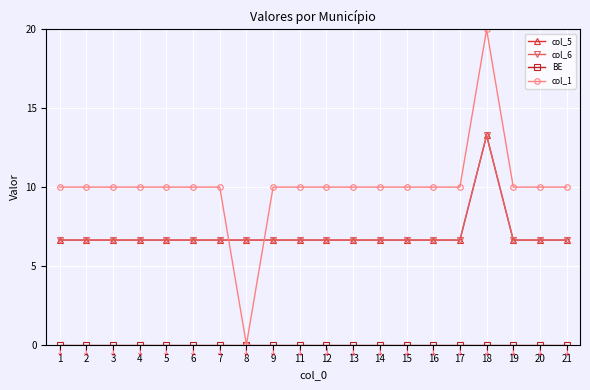

What is the spread (max minus min) of values at 5?

10.0